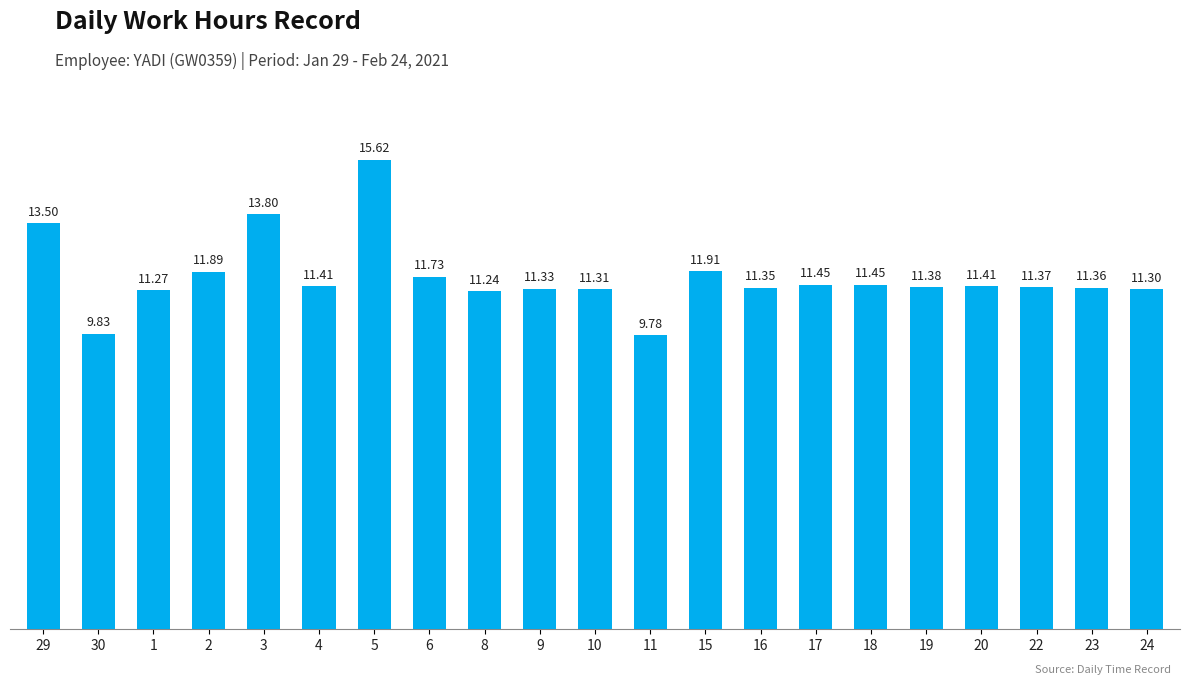

What is the label of the 12th bar from the left?

11